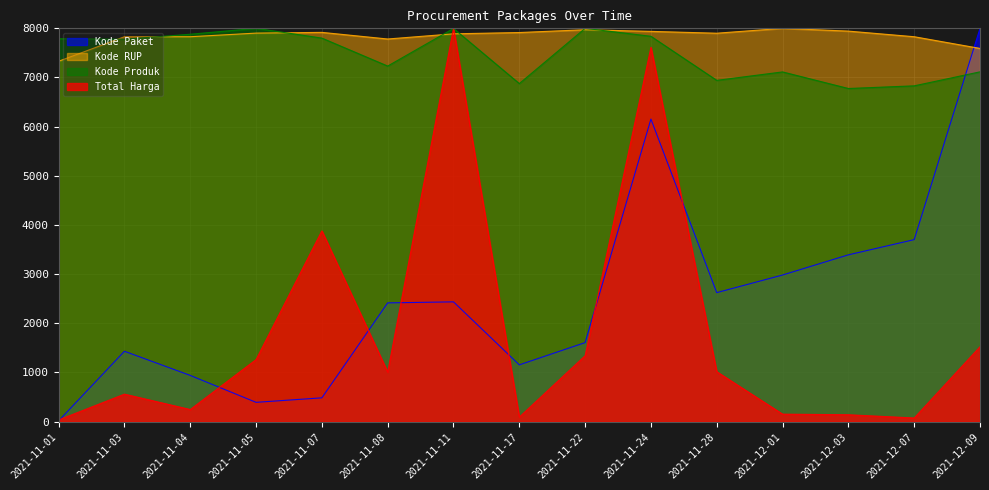

List the series in order of their peak value, lowest first.

Total Harga, Kode Paket, Kode RUP, Kode Produk